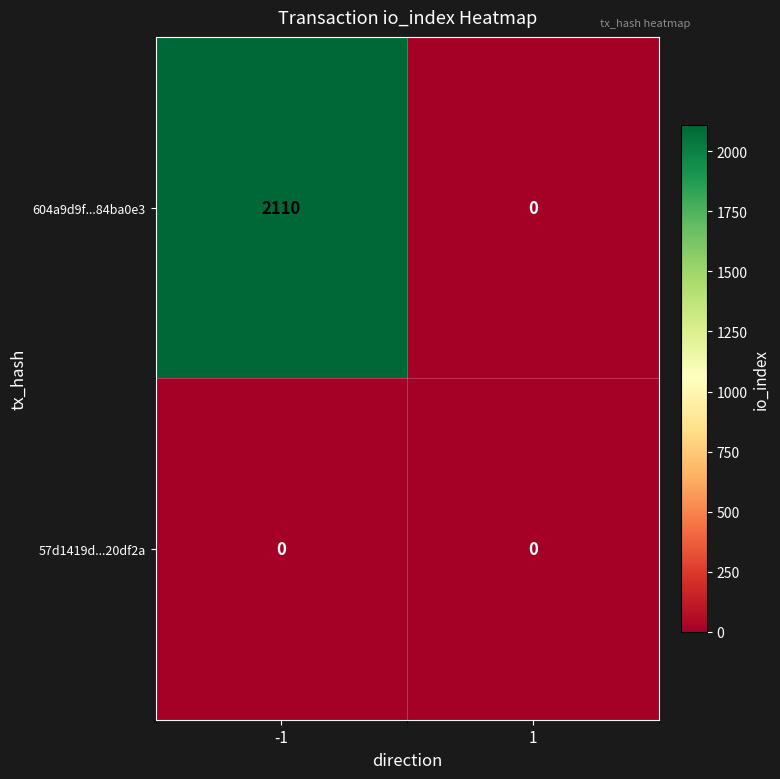

At how many categories does at least one series exceed 484?

1